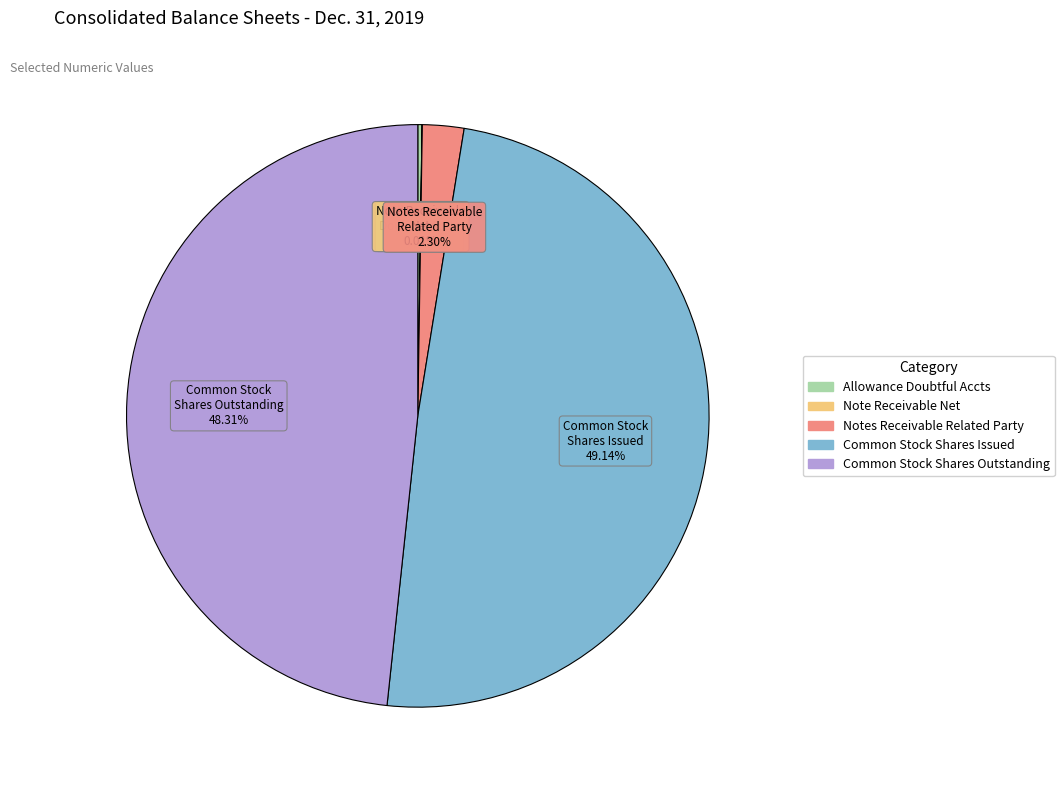

Is there any slice that represents more than half of the pie?

No